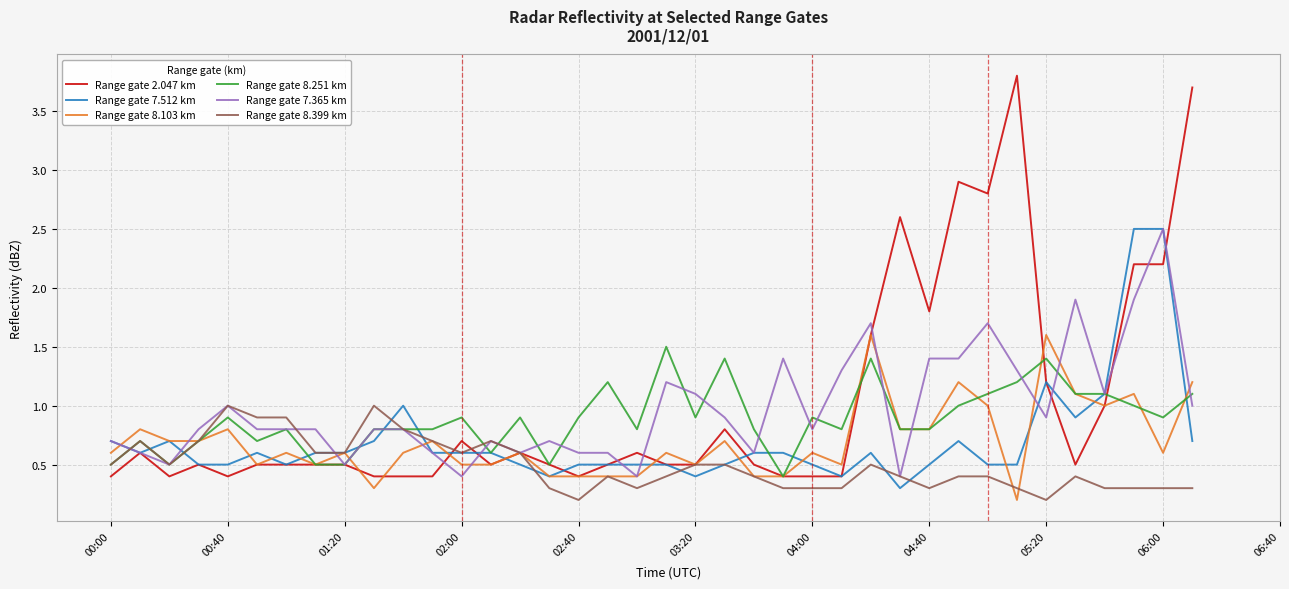

What is the lowest value of the Range gate 7.365 km series?

0.4